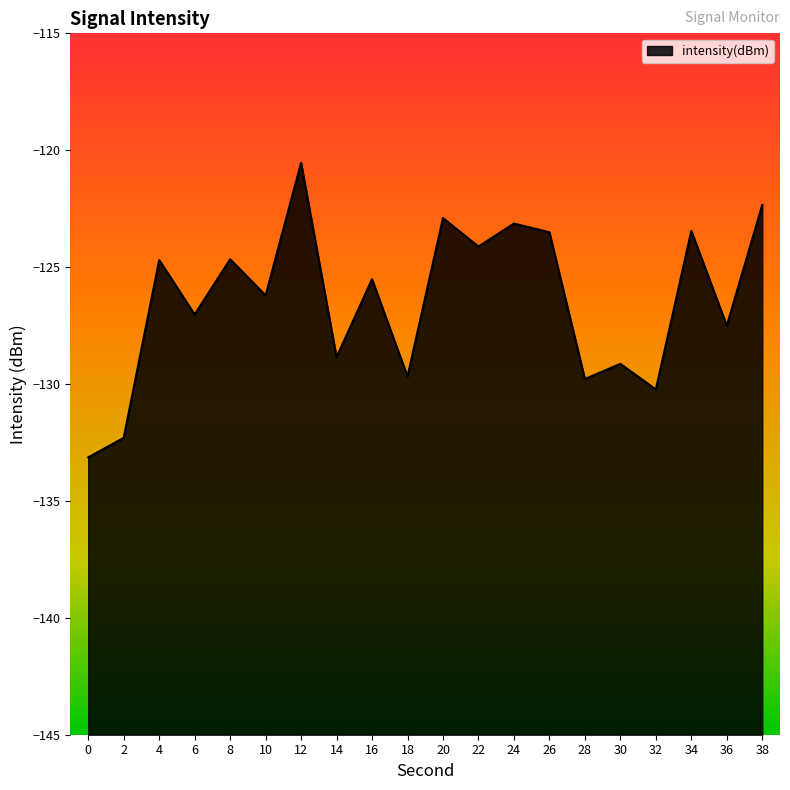

List the labels in order of value, smallest first.

0, 2, 32, 28, 18, 30, 14, 36, 6, 10, 16, 4, 8, 22, 26, 34, 24, 20, 38, 12